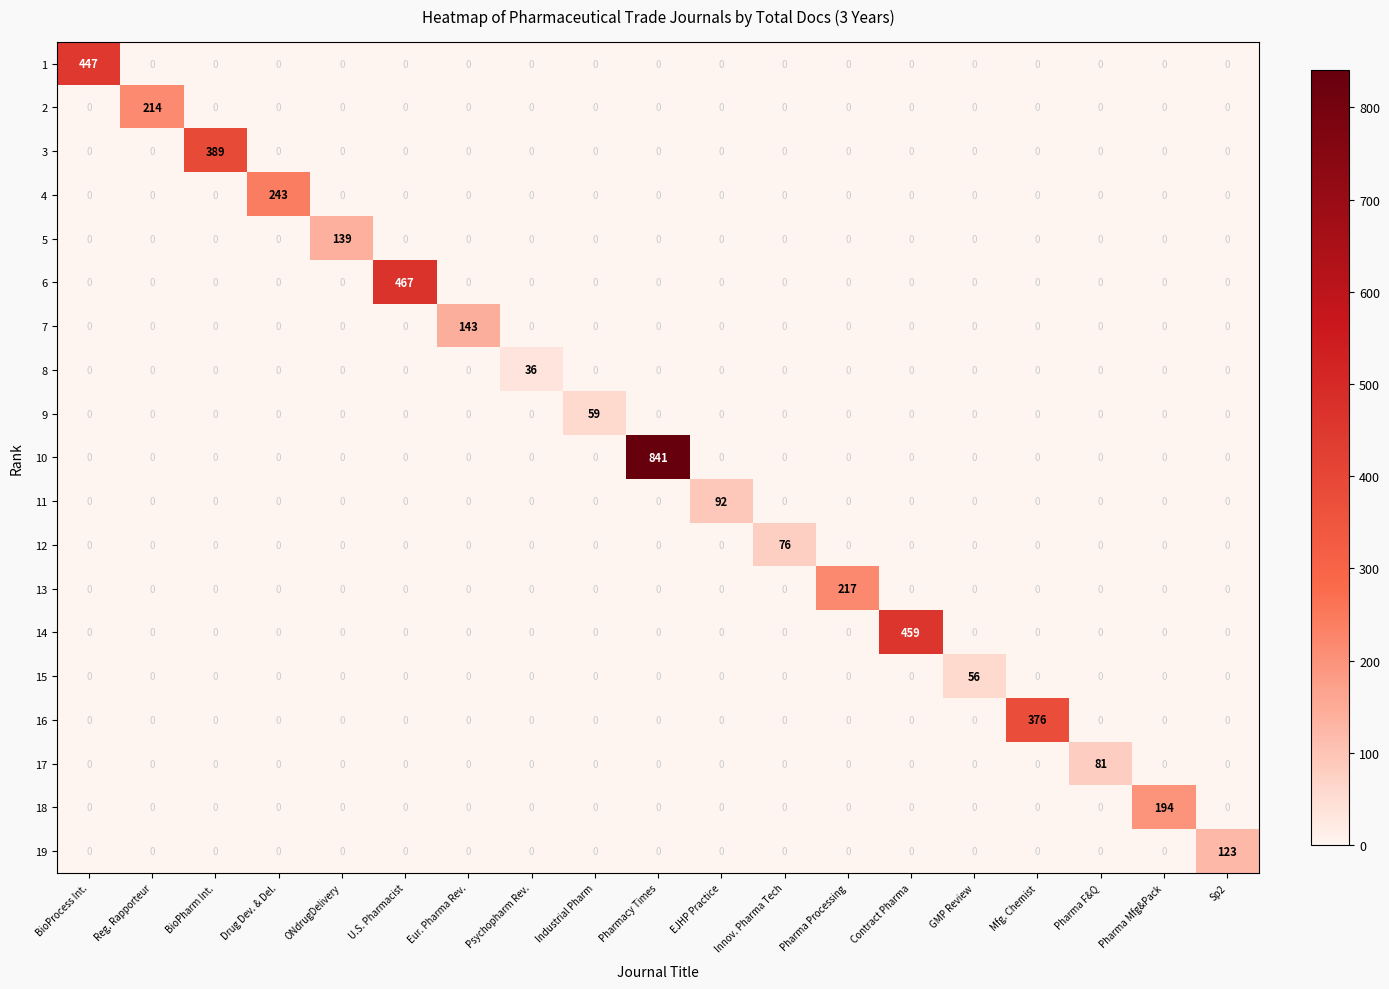

Which series has the widest spread of values?

10